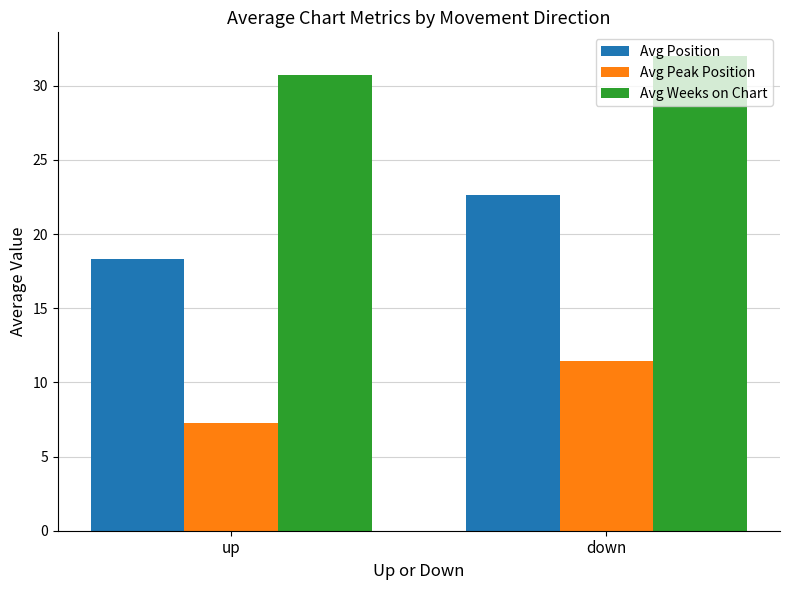

Which series has the widest spread of values?

Avg Position